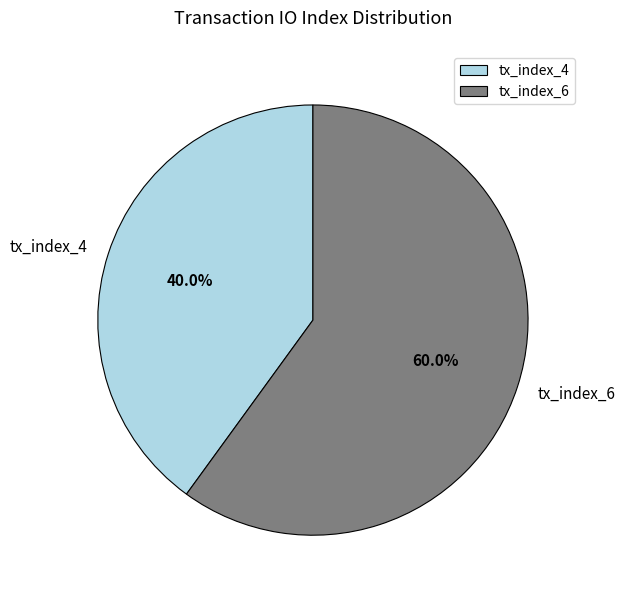

Which category has the smallest portion of the pie?

tx_index_4